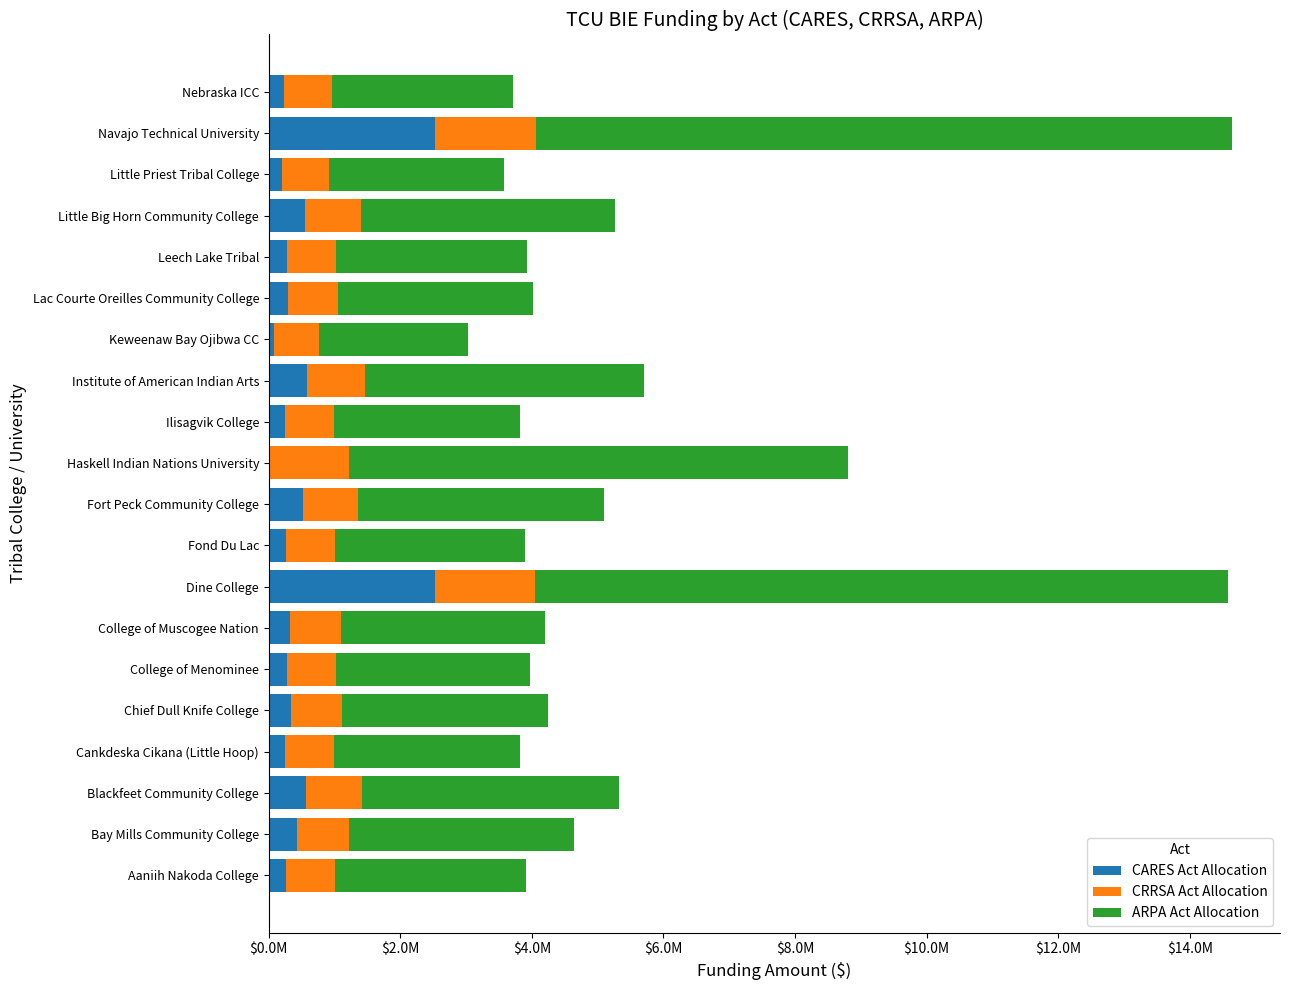

What are all the series names shown in the legend?

CARES Act Allocation, CRRSA Act Allocation, ARPA Act Allocation